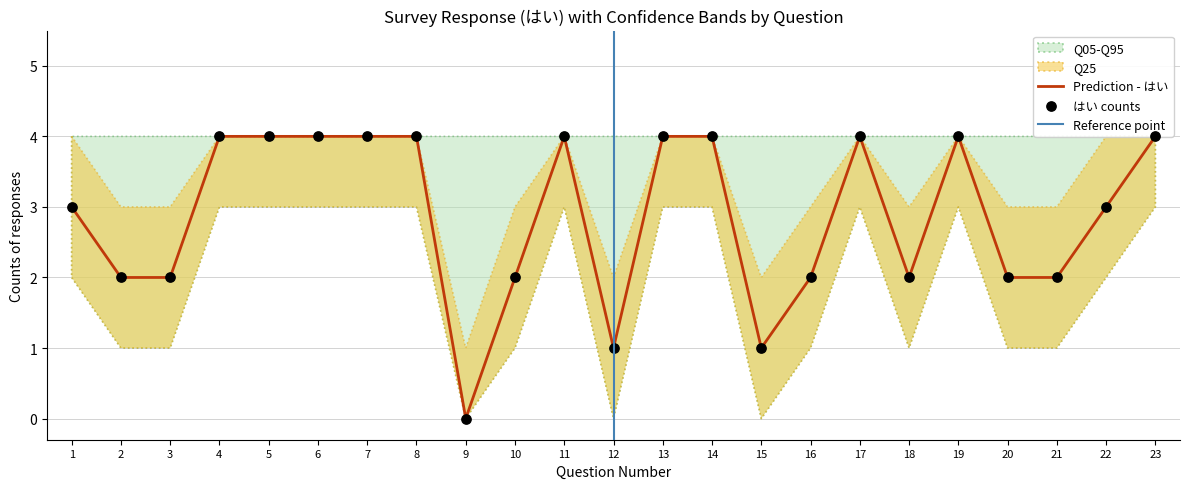

Which series contains the lowest Y value?

はい